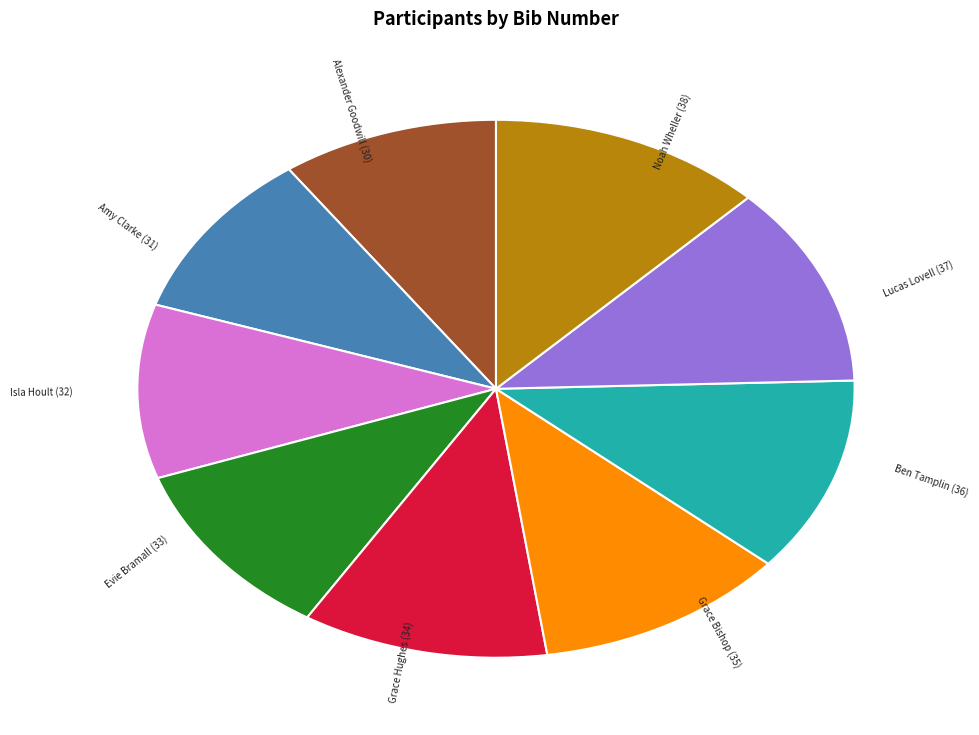

Does any single category account for the majority?

No